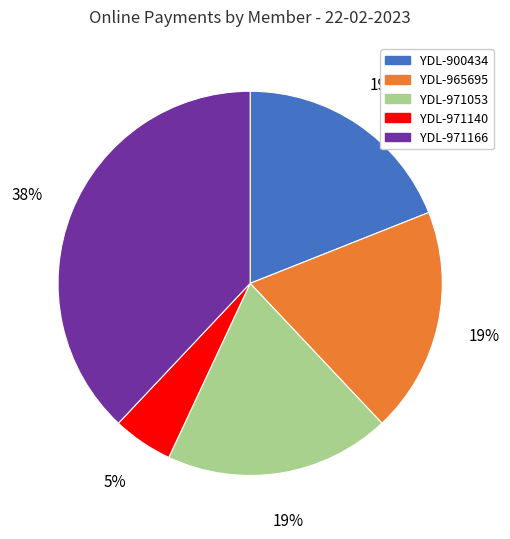

To the nearest percent, what is the combined percentage of YDL-971053 and YDL-900434?

38%